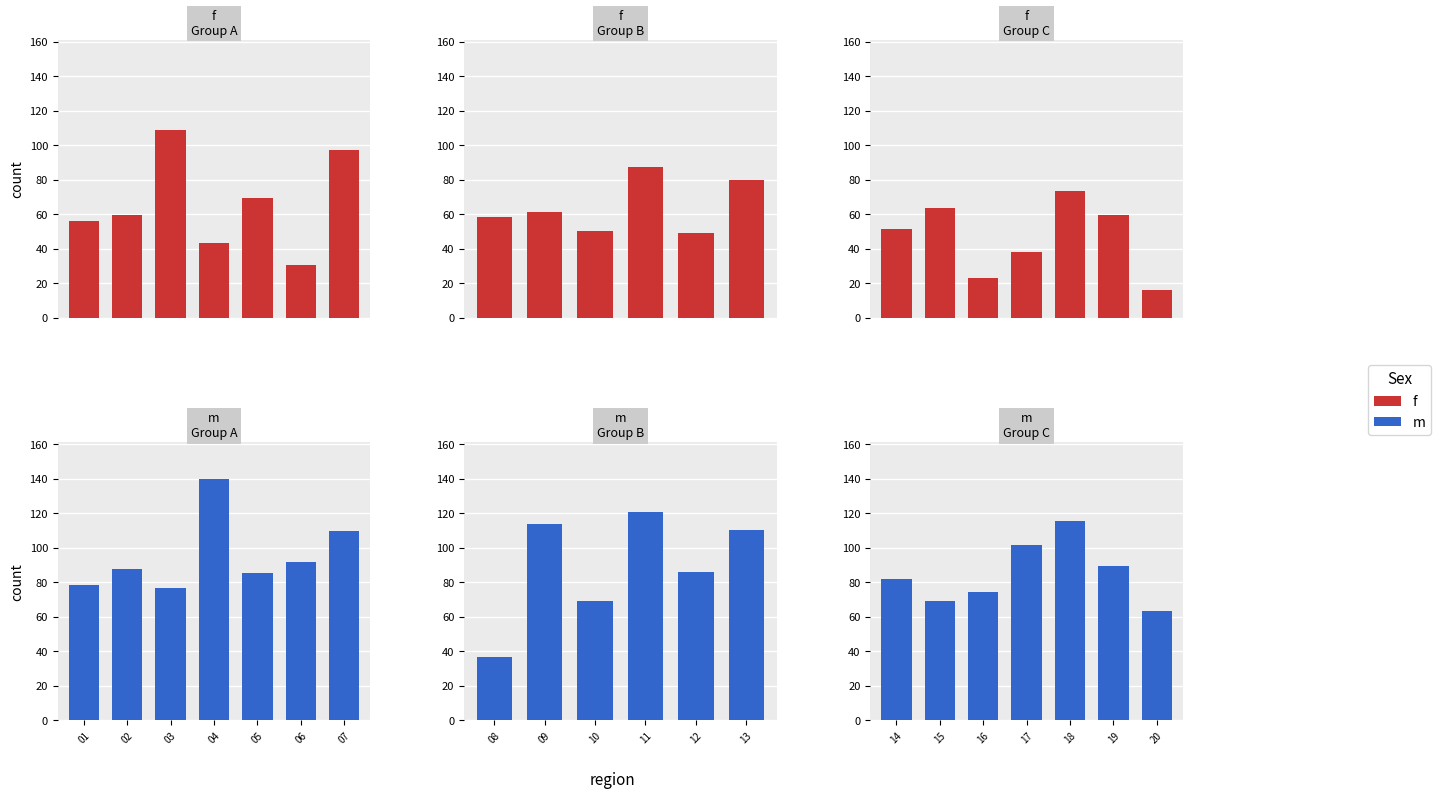

Does the chart contain any negative values?

No